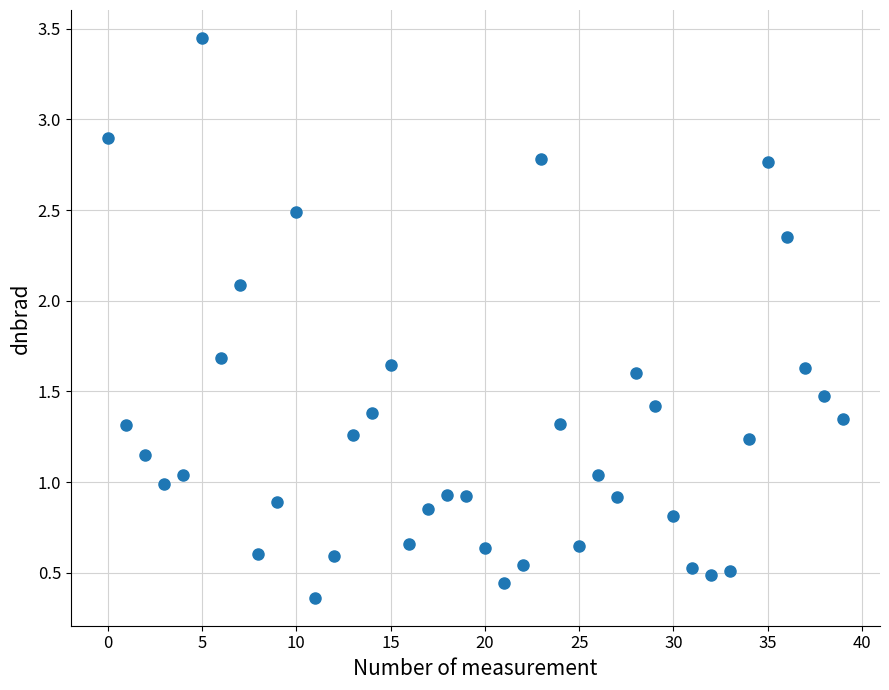

What is the range of Y values (max minus min)?

3.1